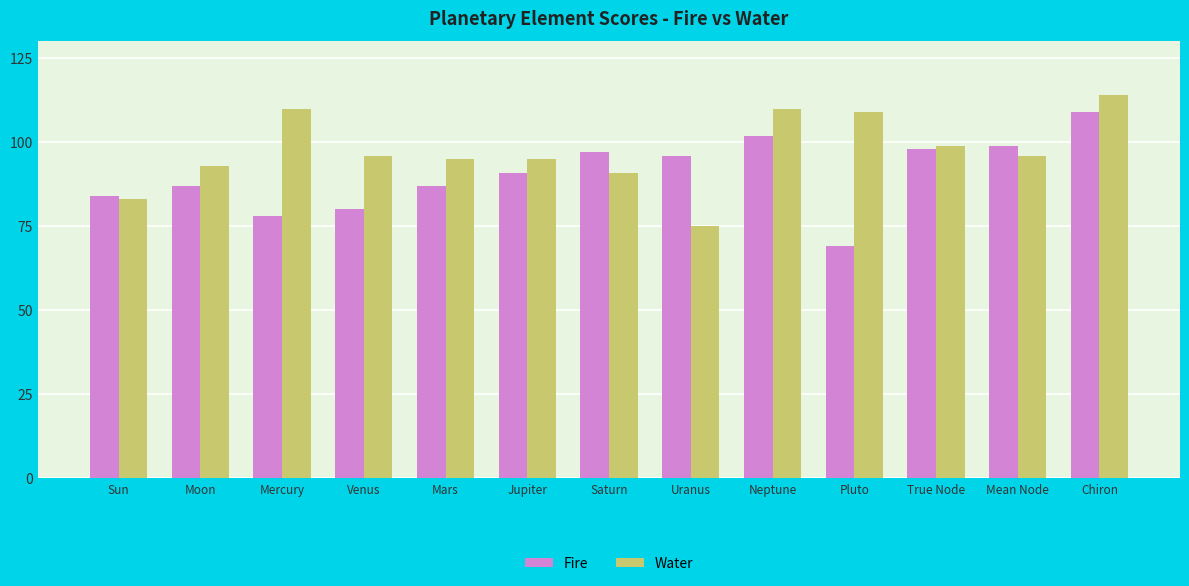

Is it true that Water equals 33 at Sun?

False